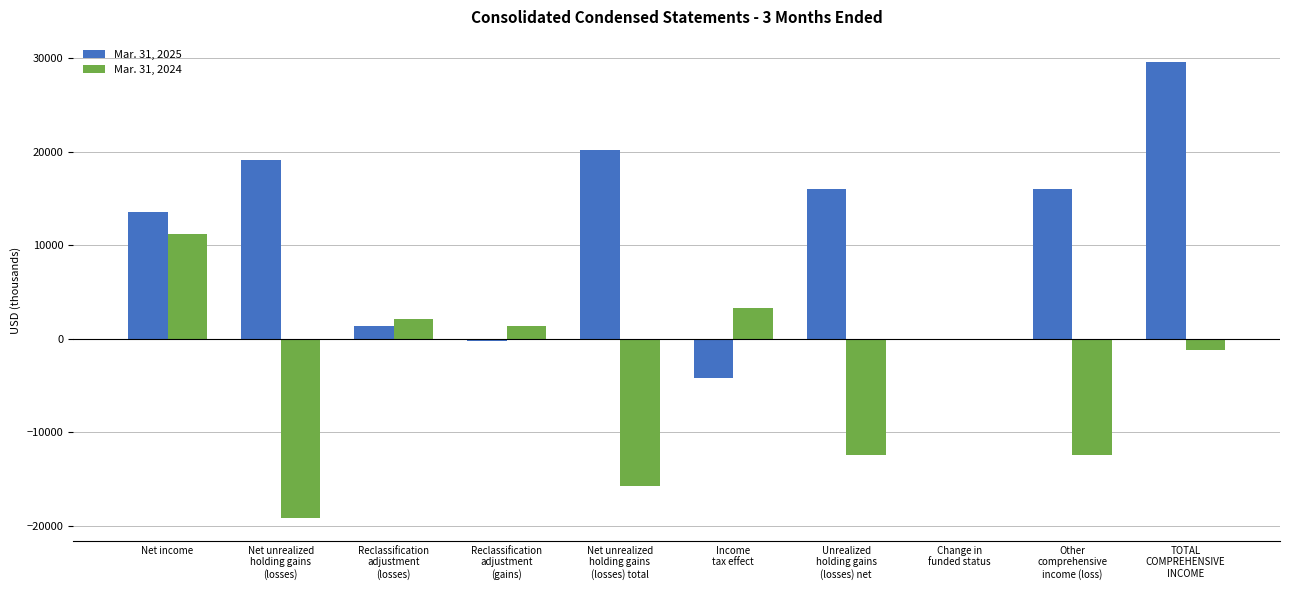

How many distinct data groups are displayed?

2